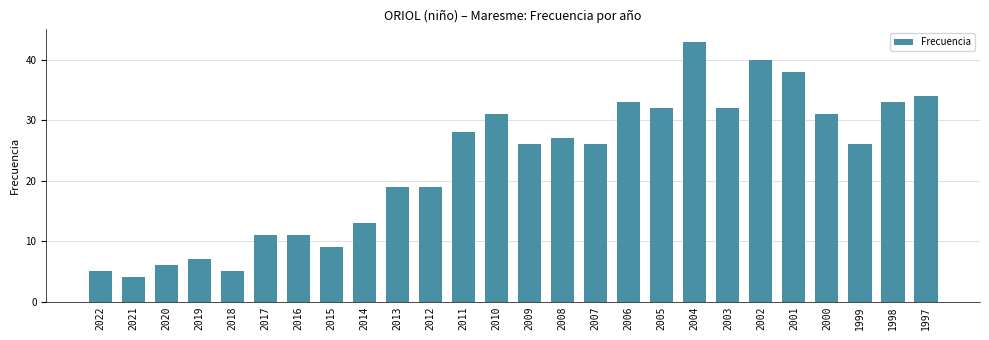

What is the sum of the values at 2015 and 2011?

37